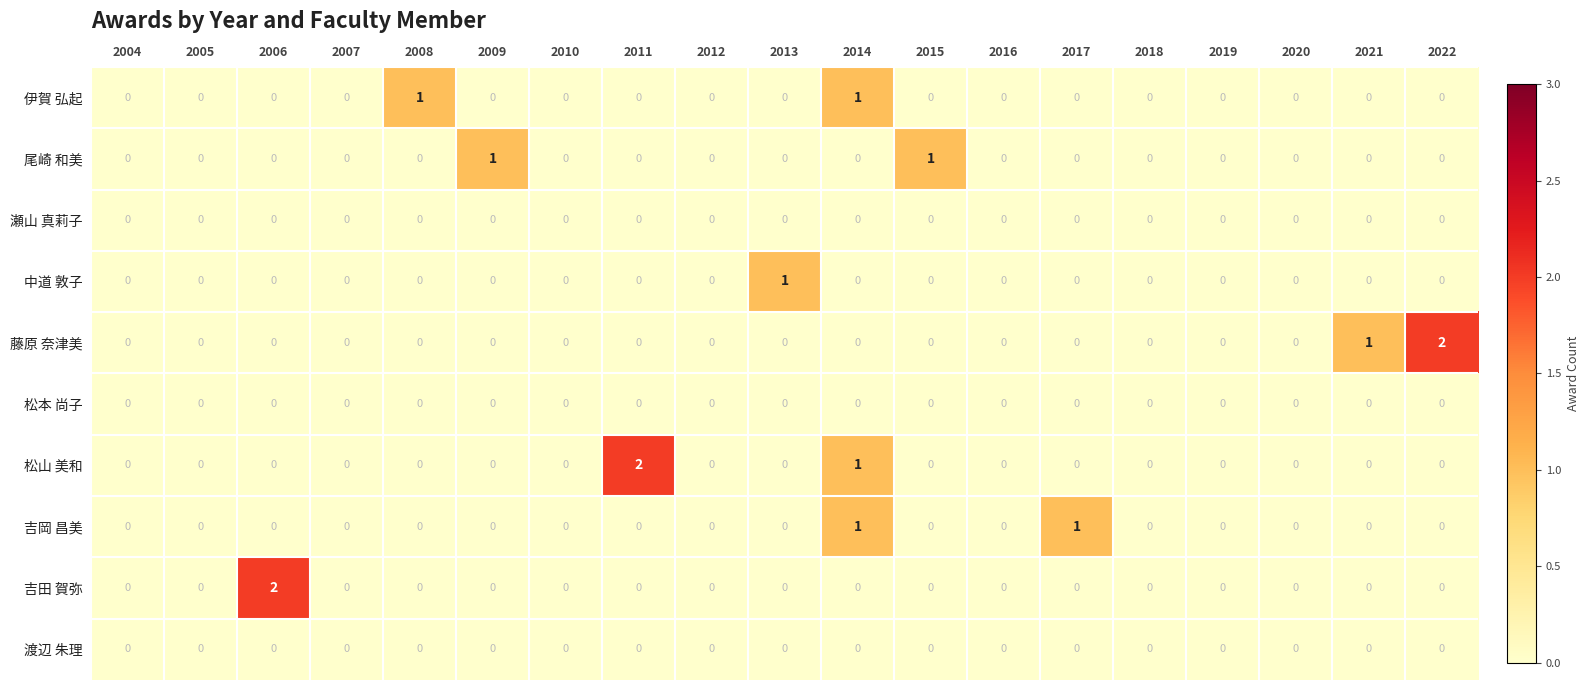

At which category is the sum across all series the highest?

2014